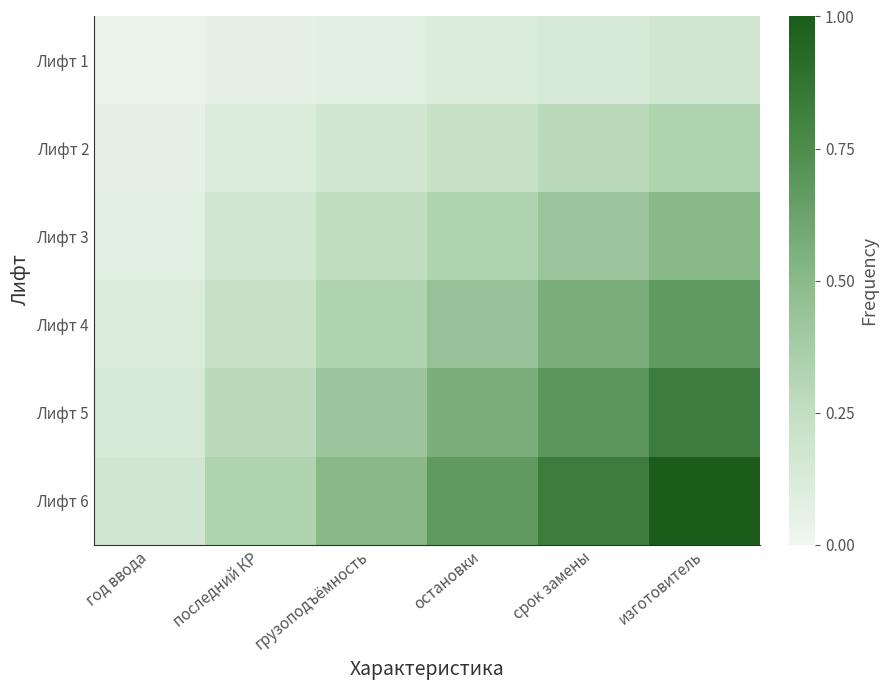

What is the greatest value displayed?

1.0